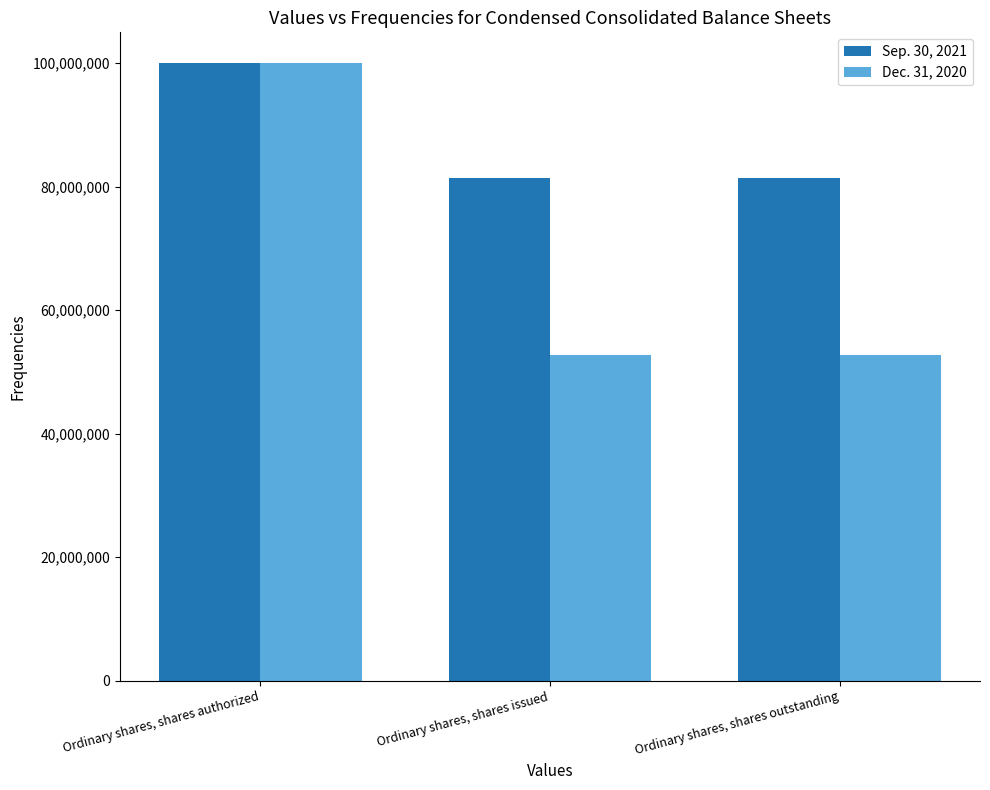

How many data points does each series have?

3